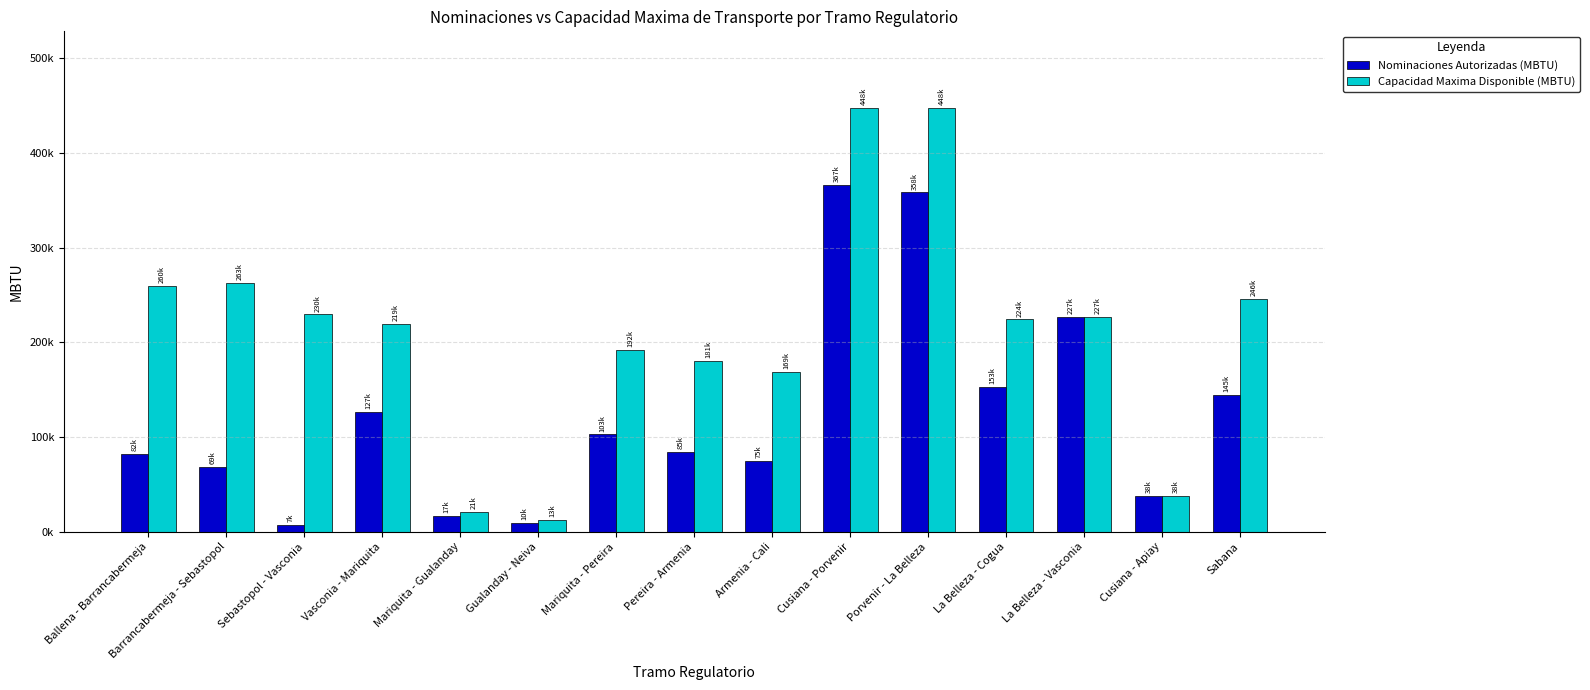

Are the bars horizontal?

No